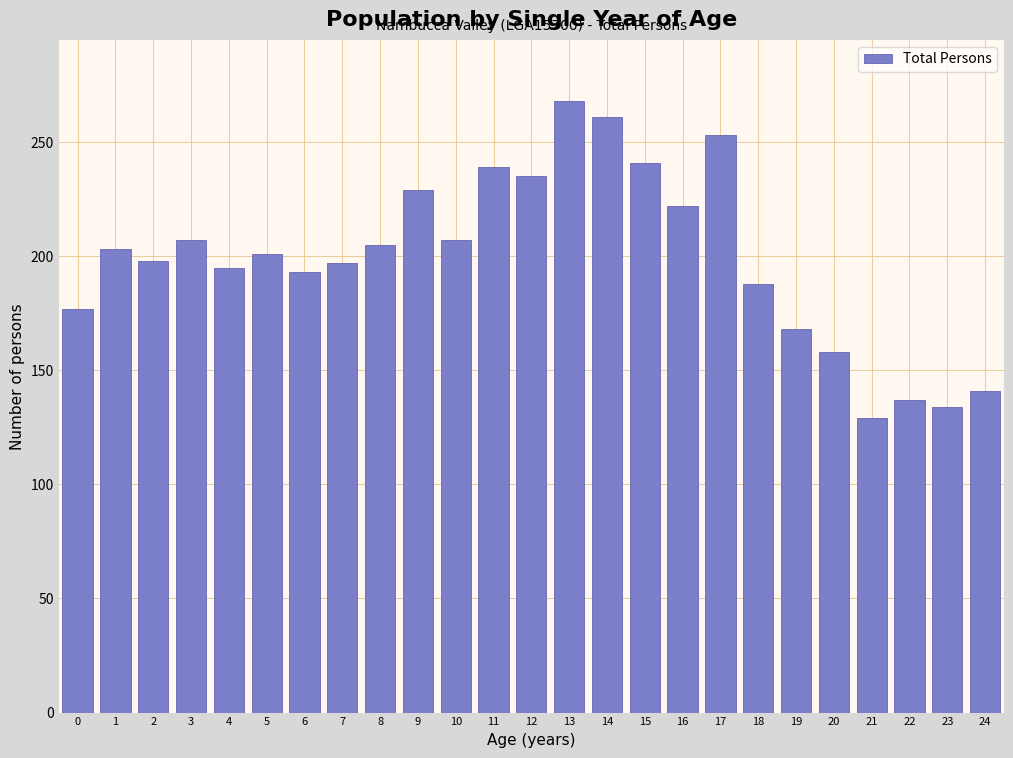

Between 4 and 14, which is larger?

14